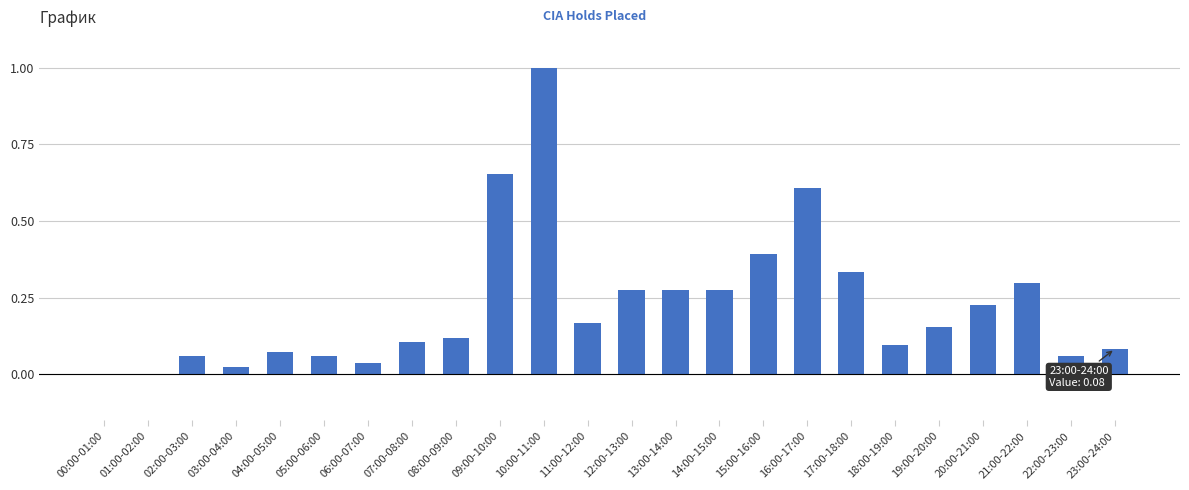

Are the bars grouped side by side (vs. stacked)?

No